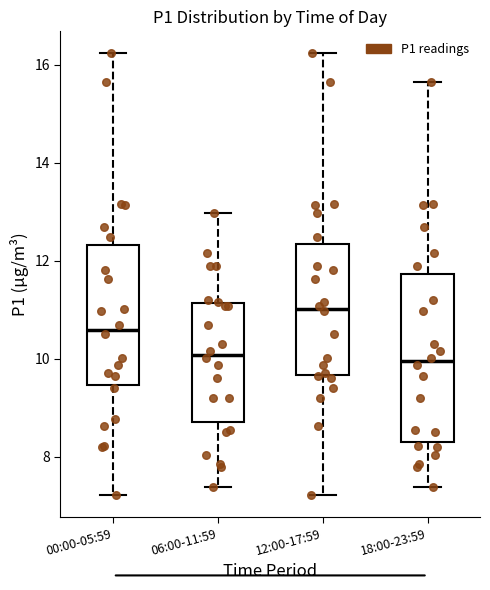

Where does the median line of the box for 12:00-17:59 sit on the y-axis? The values are not printed on the chart, so give them approximately, as read against the axis.

11.0